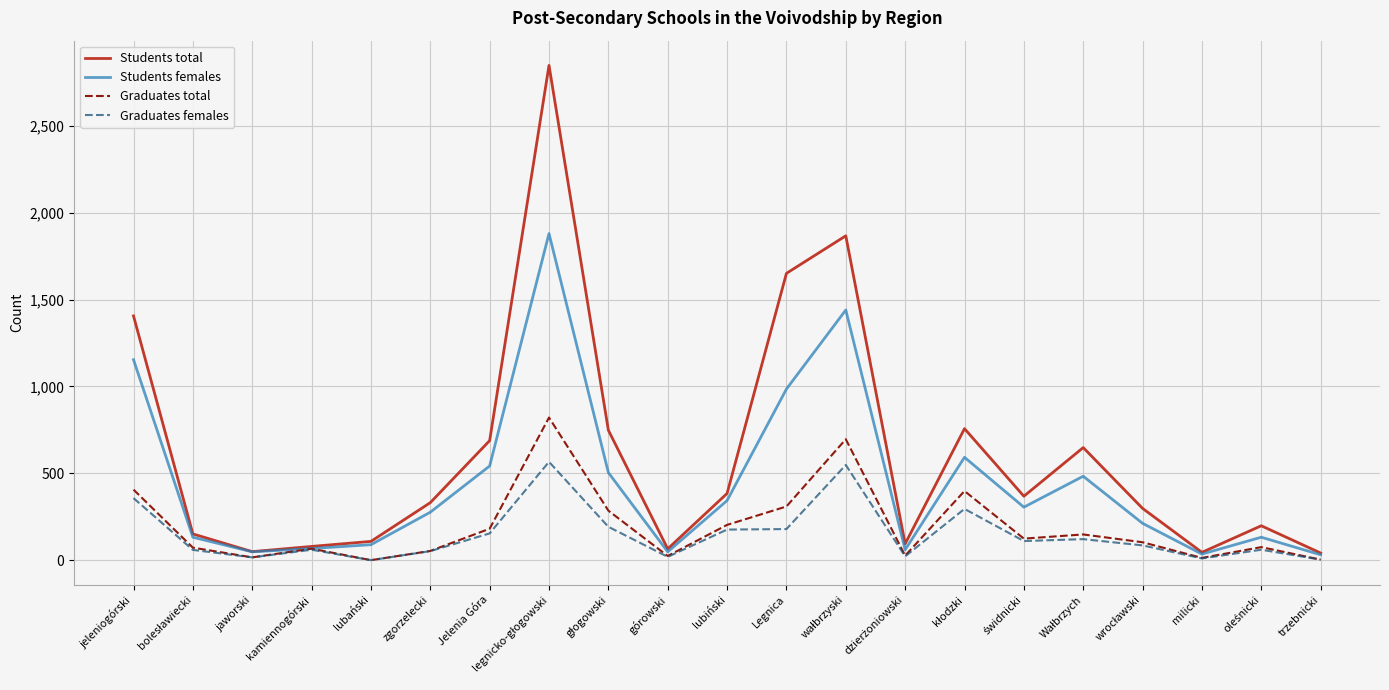

What is the maximum value shown in the chart?

2848